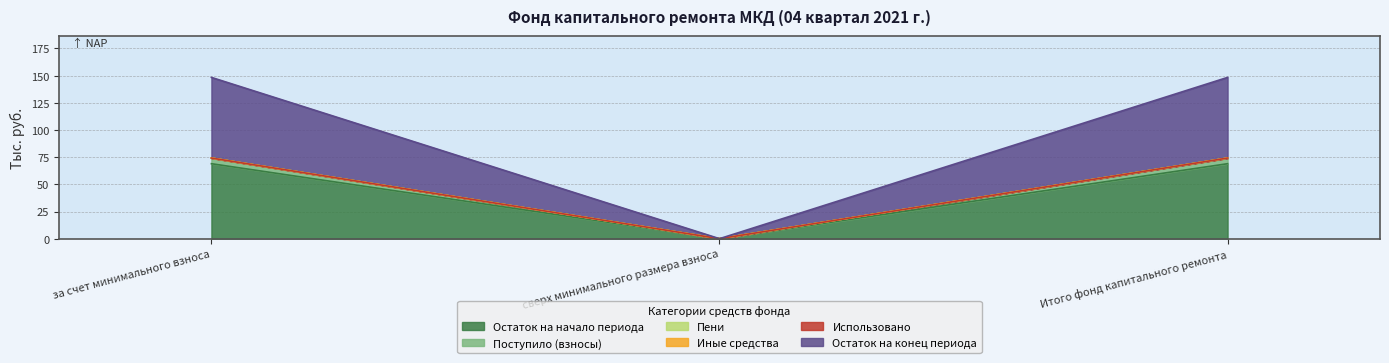

Does the chart display data point markers on the line(s)?

No